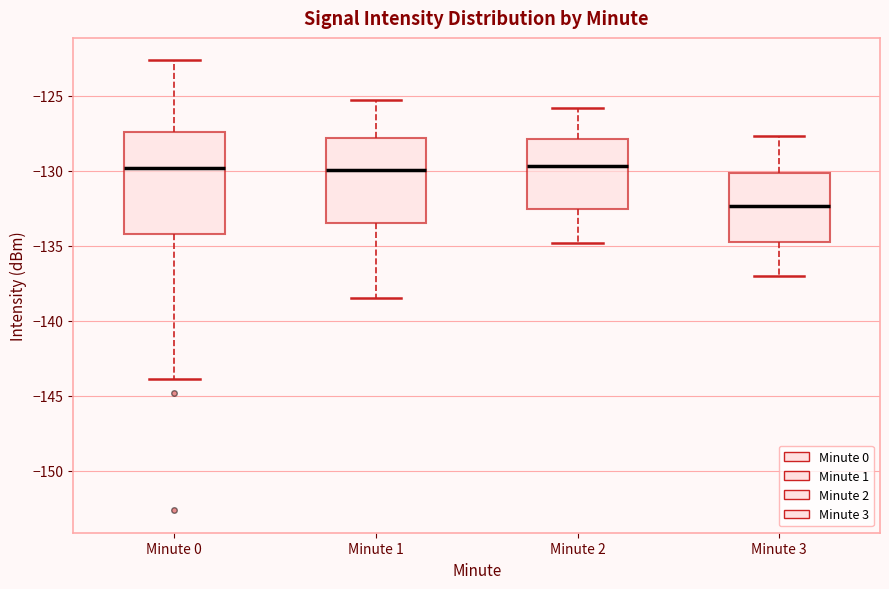

Where does the upper whisker of the box for Minute 1 end on the y-axis? The values are not printed on the chart, so give them approximately, as read against the axis.

-125.5